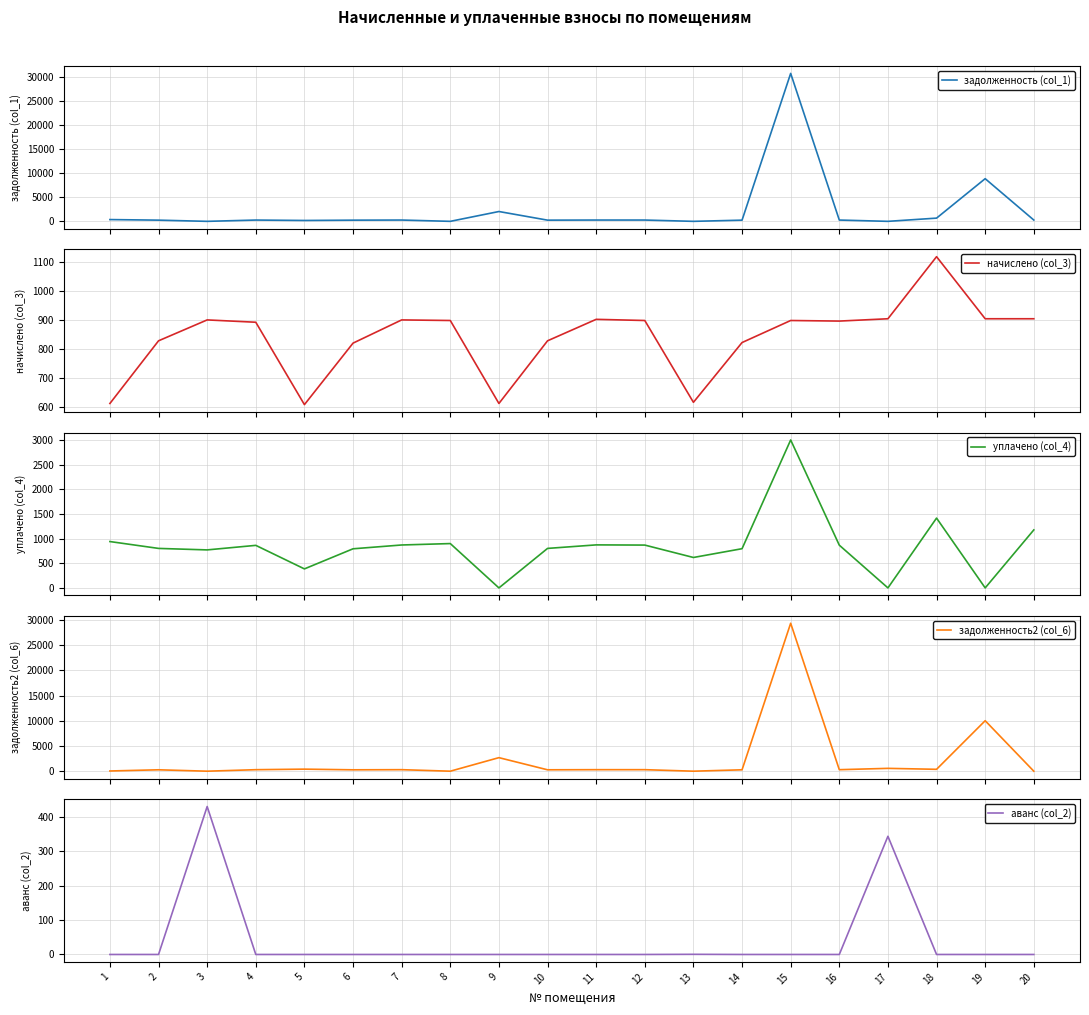

At which category is the sum across all series the highest?

15